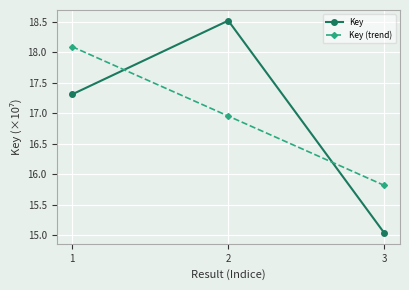

The Key (trend) series shows 4.0 at 3. True or false?

False